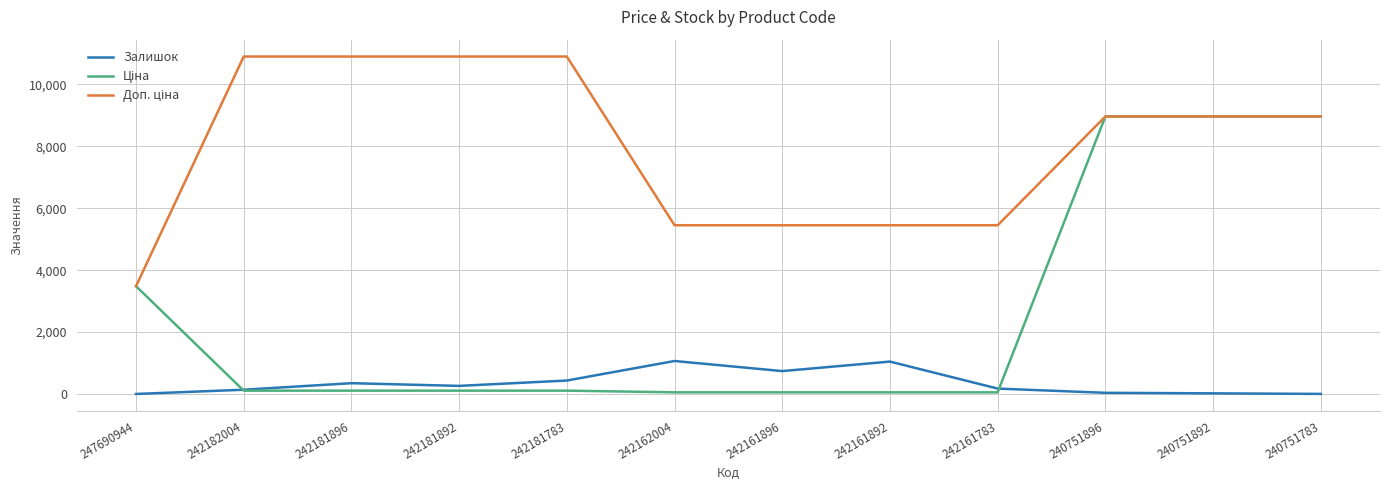

What is the maximum value shown in the chart?

10903.0